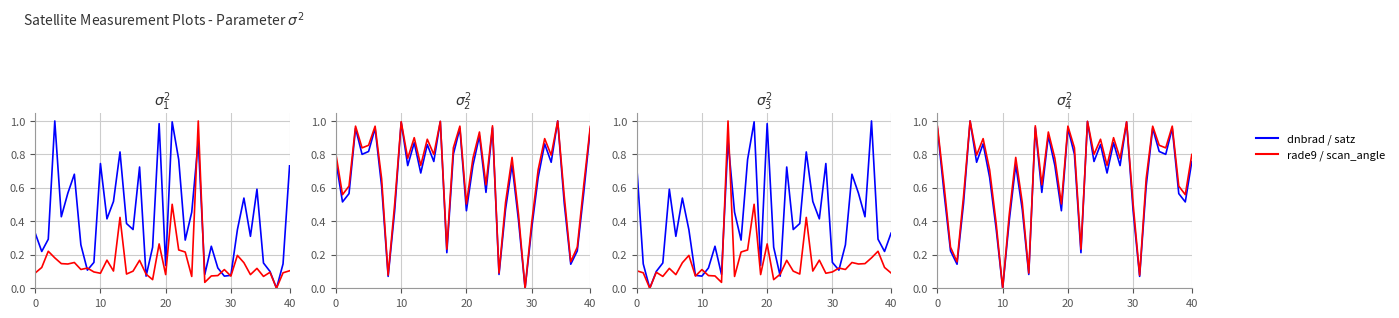

What is the value of the dnbrad / satz point at the 16th from the left?

1.0